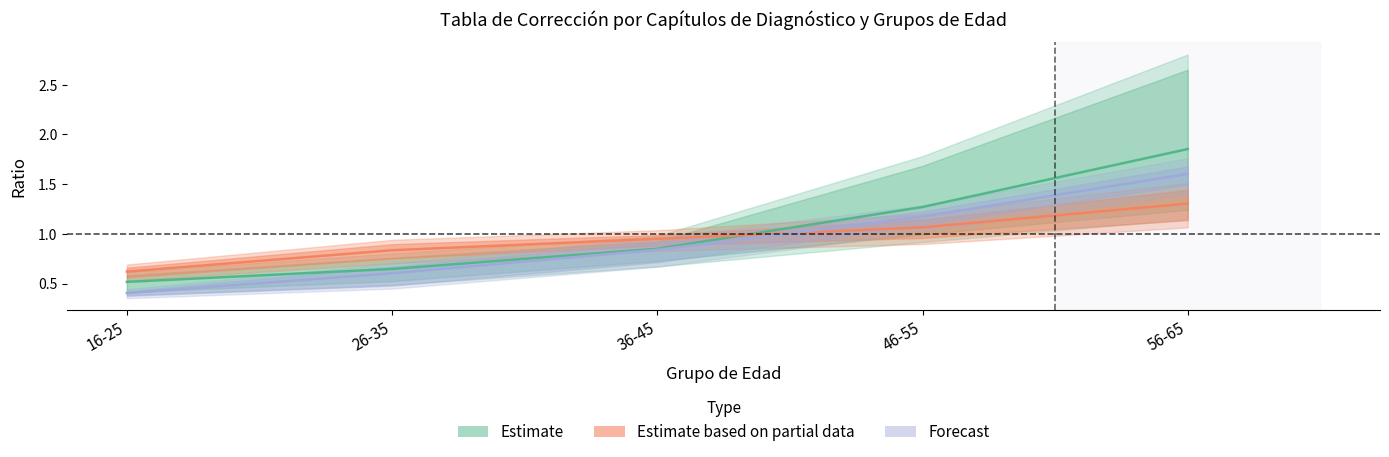

Reading right to left, list all the values displayed in this chart.

Estimate: 56-65=1.9	46-55=1.3	36-45=0.9	26-35=0.6	16-25=0.5
Estimate based on partial data: 56-65=1.3	46-55=1.1	36-45=0.9	26-35=0.8	16-25=0.6
Forecast: 56-65=1.6	46-55=1.2	36-45=0.8	26-35=0.6	16-25=0.4